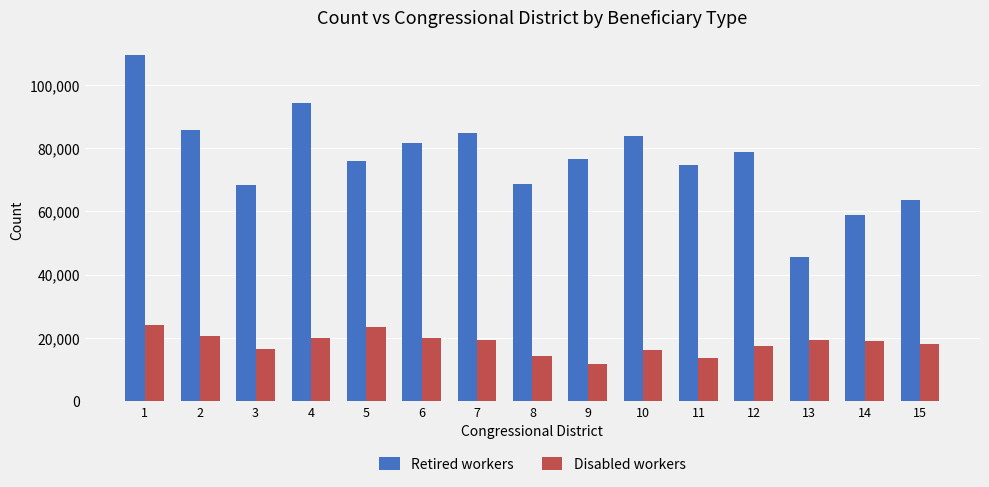

List the series in order of their overall mean, lowest first.

Disabled workers, Retired workers